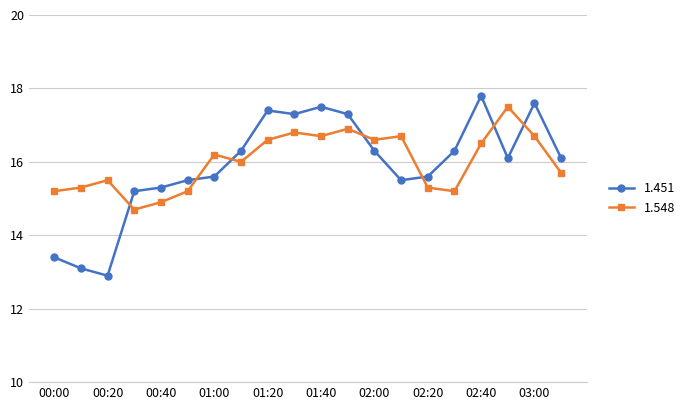

Which series has the largest total across all categories?

1.548